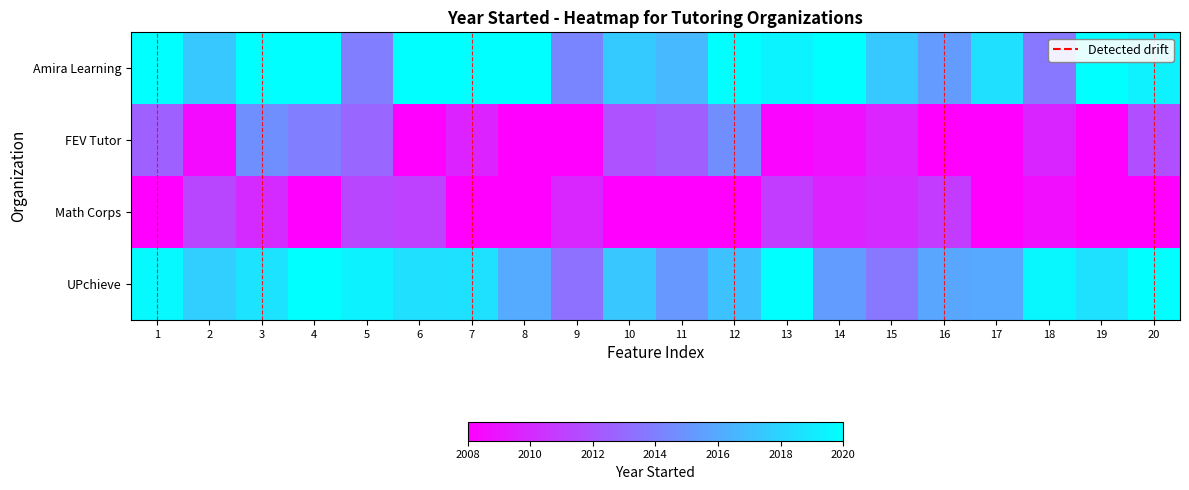

Which series has the largest total across all categories?

Amira Learning